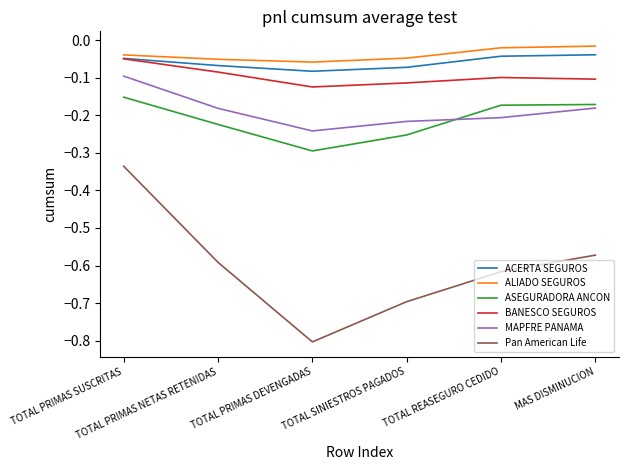

What is the sum of all Pan American Life values?

-3.6